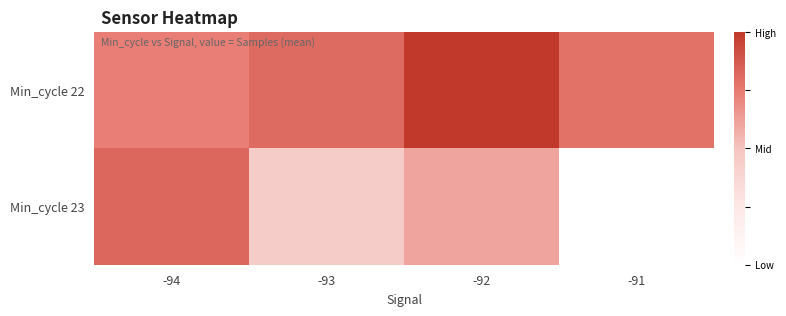

List the series in order of their overall mean, lowest first.

Min_cycle 23, Min_cycle 22